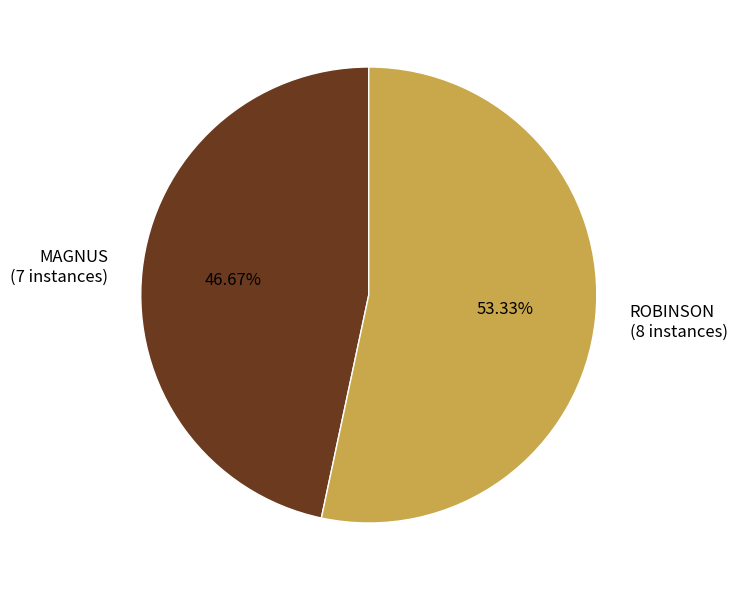

Between MAGNUS and ROBINSON, which is larger?

ROBINSON